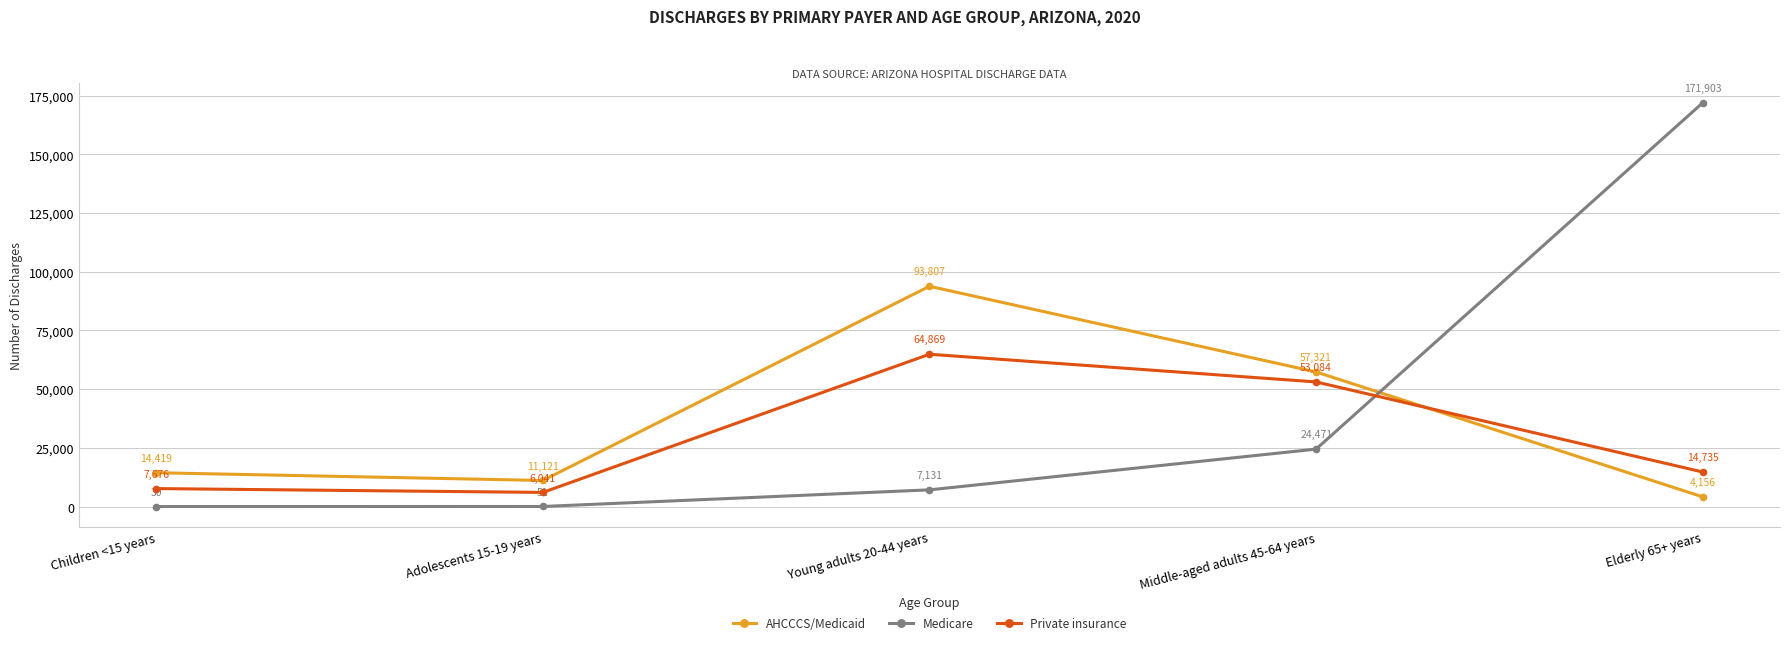

What is the value of the Medicare point at the 1st from the left?

30